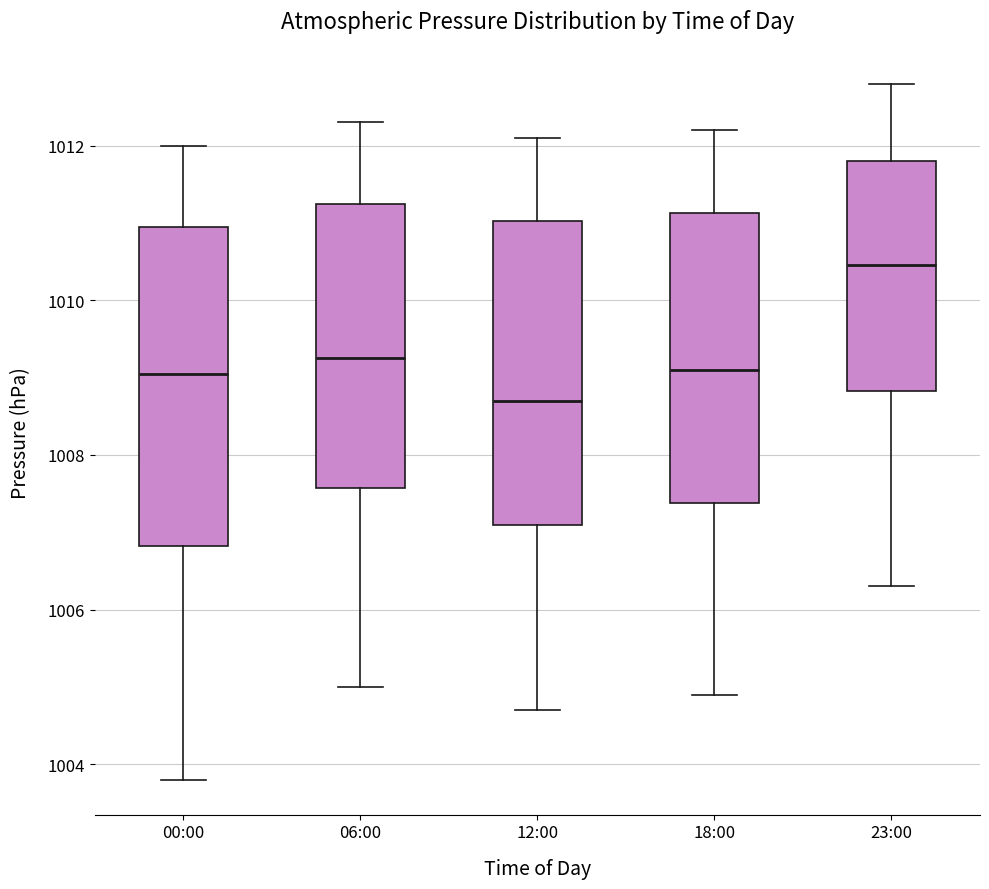

Reading left to right, read every box against the y-axis: the position of its median line, the range the box covers, and the ends of its whiskers. The values are not printed on the chart, so give them approximately, as read against the axis.

00:00: median 1009.0, box 1006.8 to 1011.0, whiskers 1003.8 to 1012.0
06:00: median 1009.2, box 1007.6 to 1011.2, whiskers 1005.0 to 1012.4
12:00: median 1008.8, box 1007.2 to 1011.0, whiskers 1004.8 to 1012.2
18:00: median 1009.2, box 1007.4 to 1011.2, whiskers 1005.0 to 1012.2
23:00: median 1010.4, box 1008.8 to 1011.8, whiskers 1006.4 to 1012.8